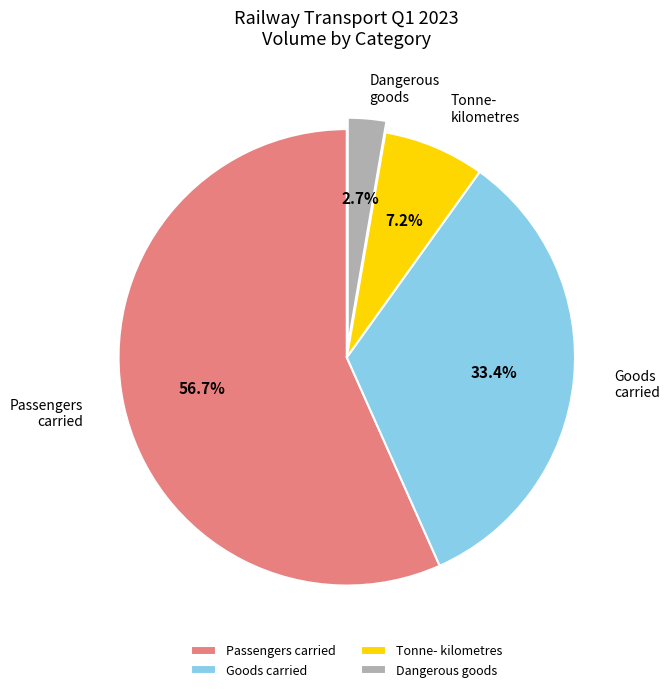

Which slice is the smallest?

Dangerous goods